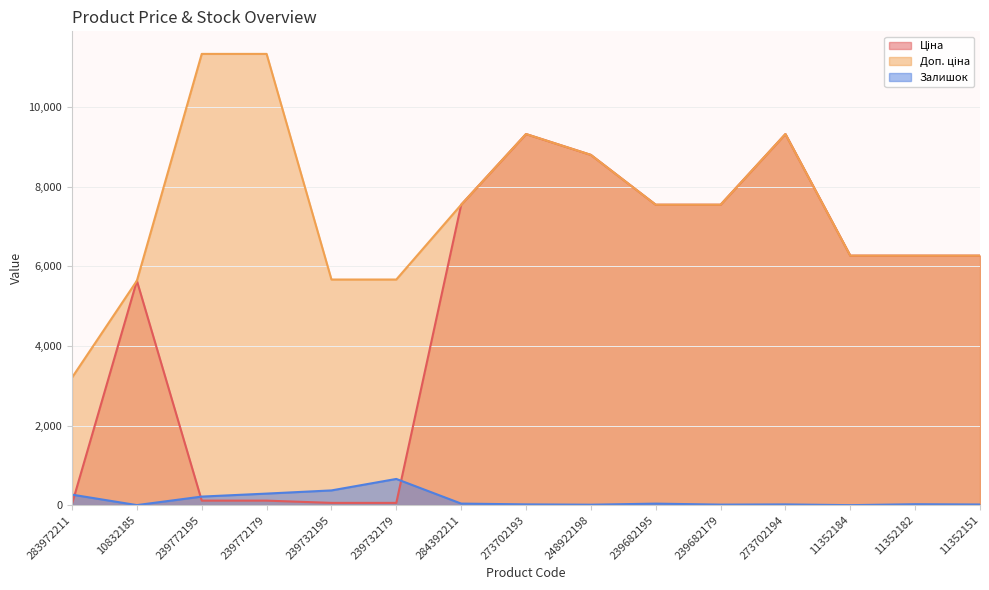

True or false: Залишок and Доп. ціна intersect in this chart.

False